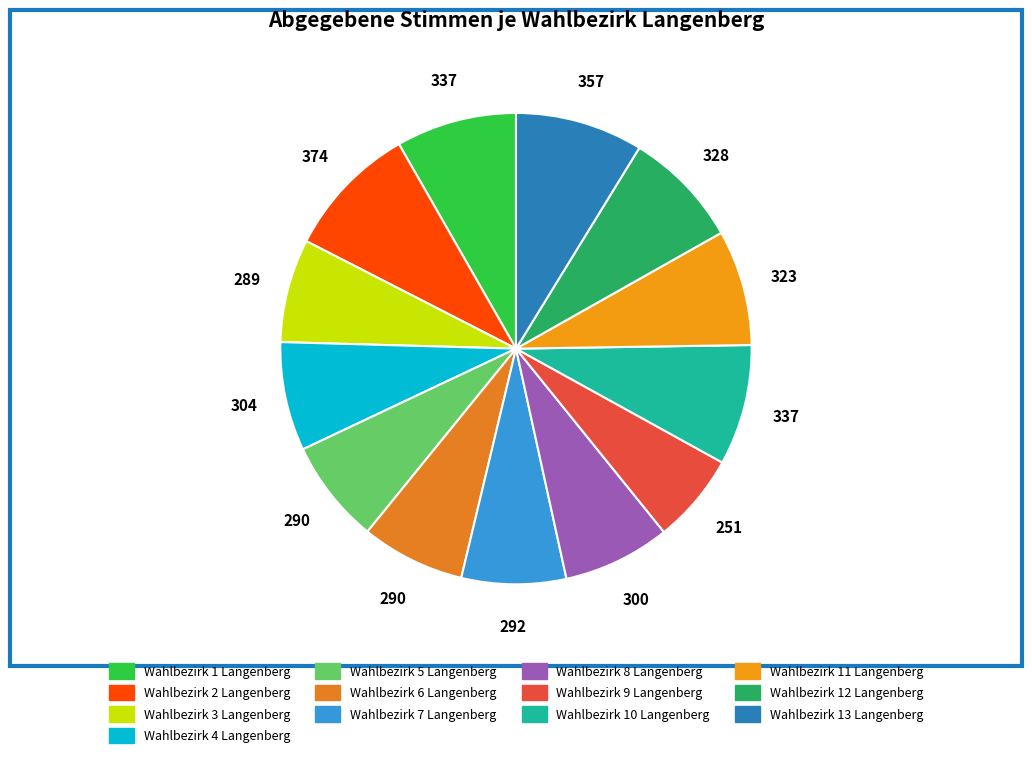

To the nearest percent, what portion does Wahlbezirk 4 Langenberg represent?

7%